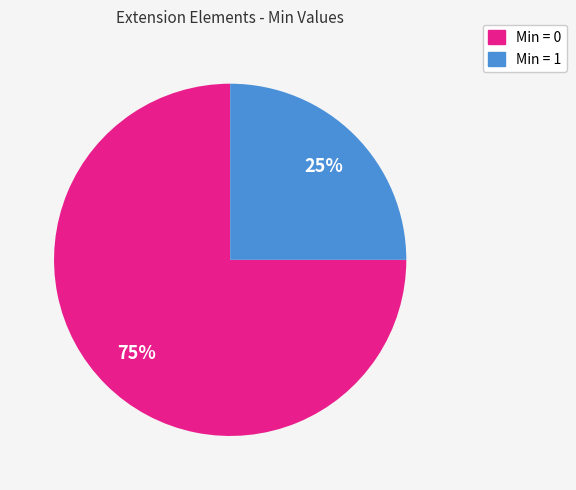

Is there a majority slice in this chart?

Yes